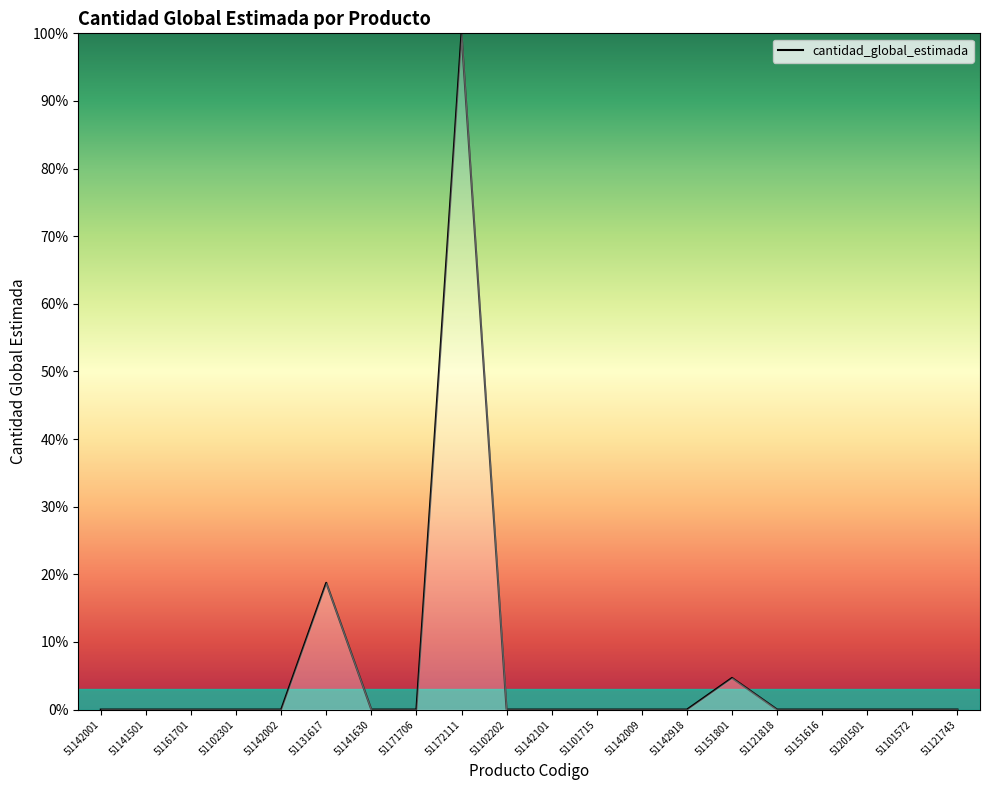

Which has a higher value, 51142918 or 51172111?

51172111